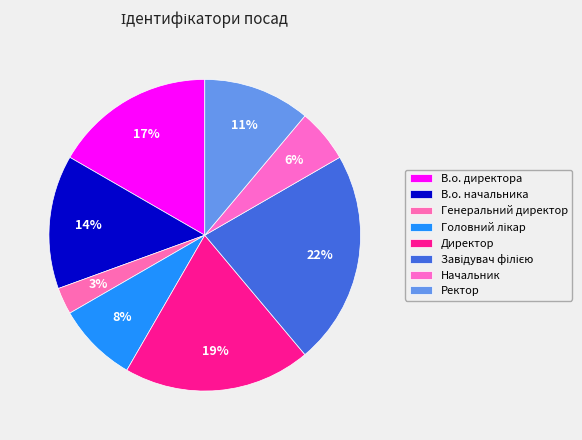

Which category has the biggest portion of the pie?

Завідувач філією